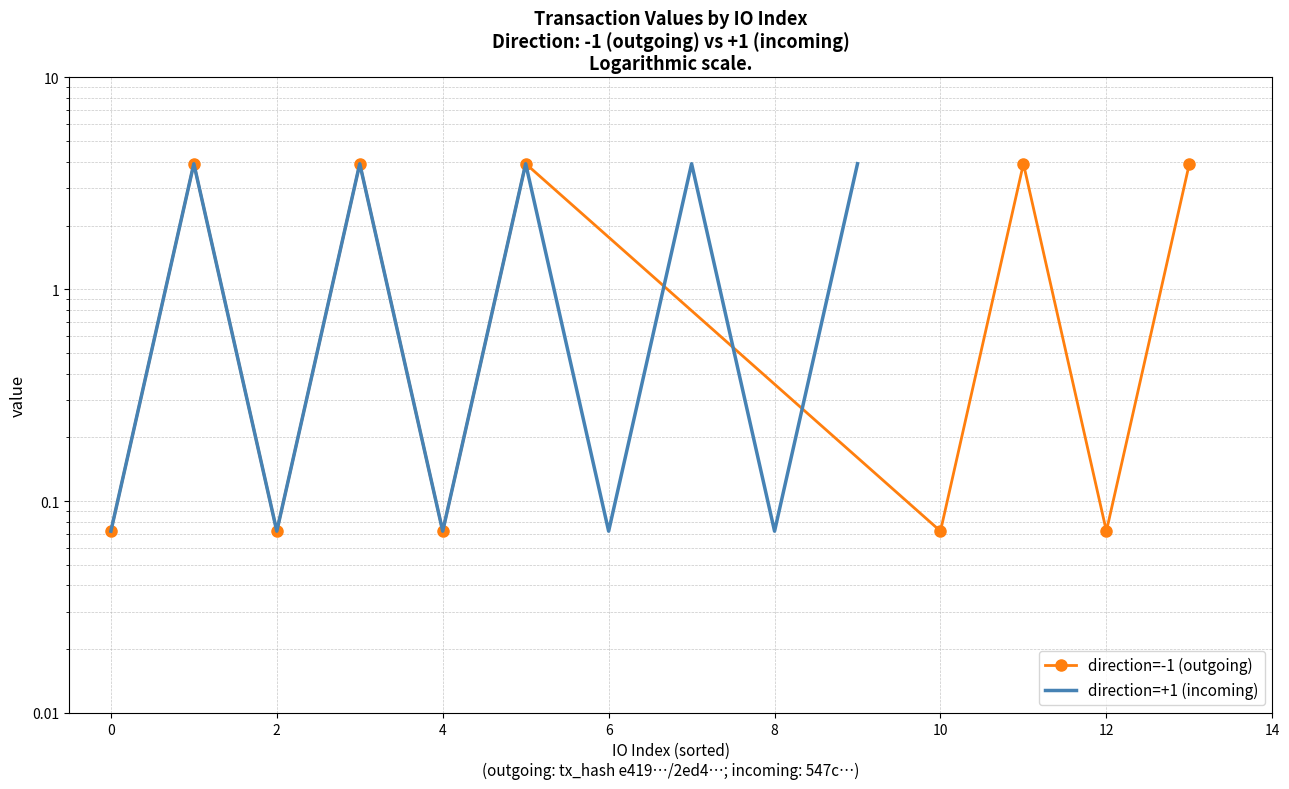

How many data points in direction=+1 (incoming) are above 3?

5